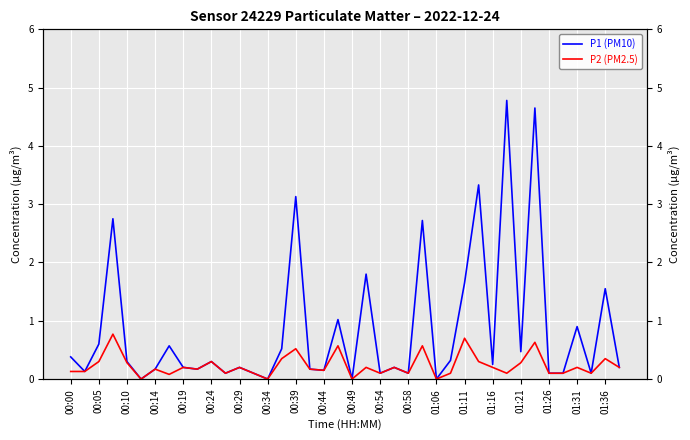

What is the maximum value for P1 (PM10)?

4.8